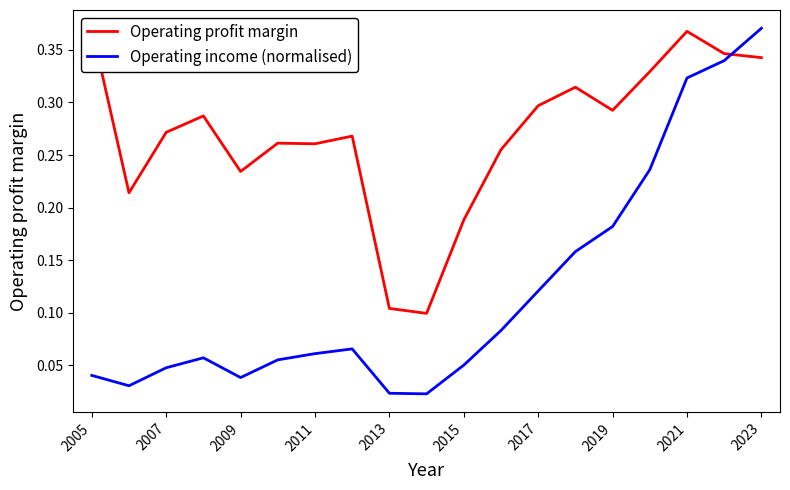

At which label does Operating income (normalised) reach its peak?

2023